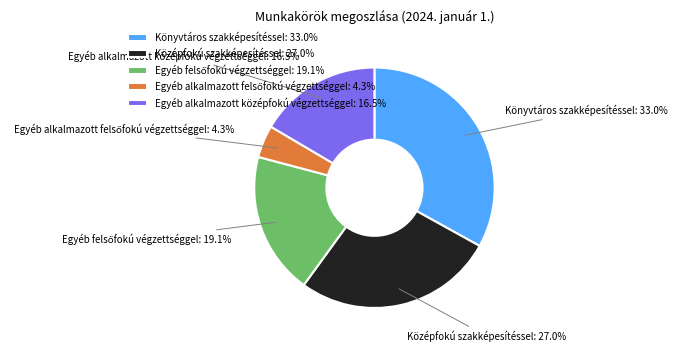

Which has a higher value, Könyvtáros szakképesítéssel or Középfokú szakképesítéssel?

Könyvtáros szakképesítéssel